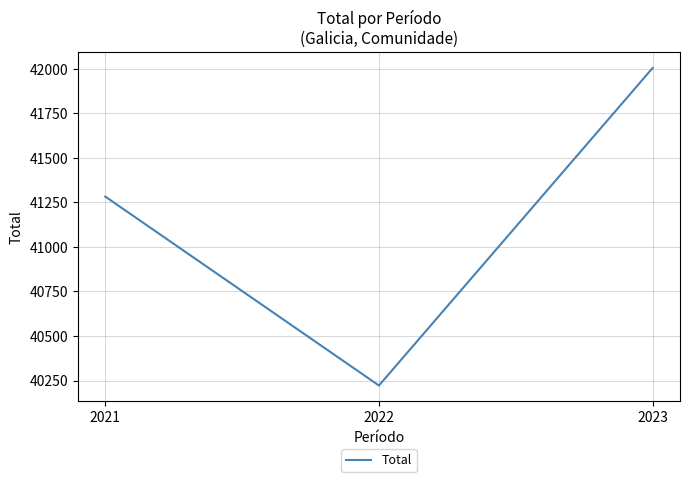

Which has a higher value, 2022 or 2023?

2023